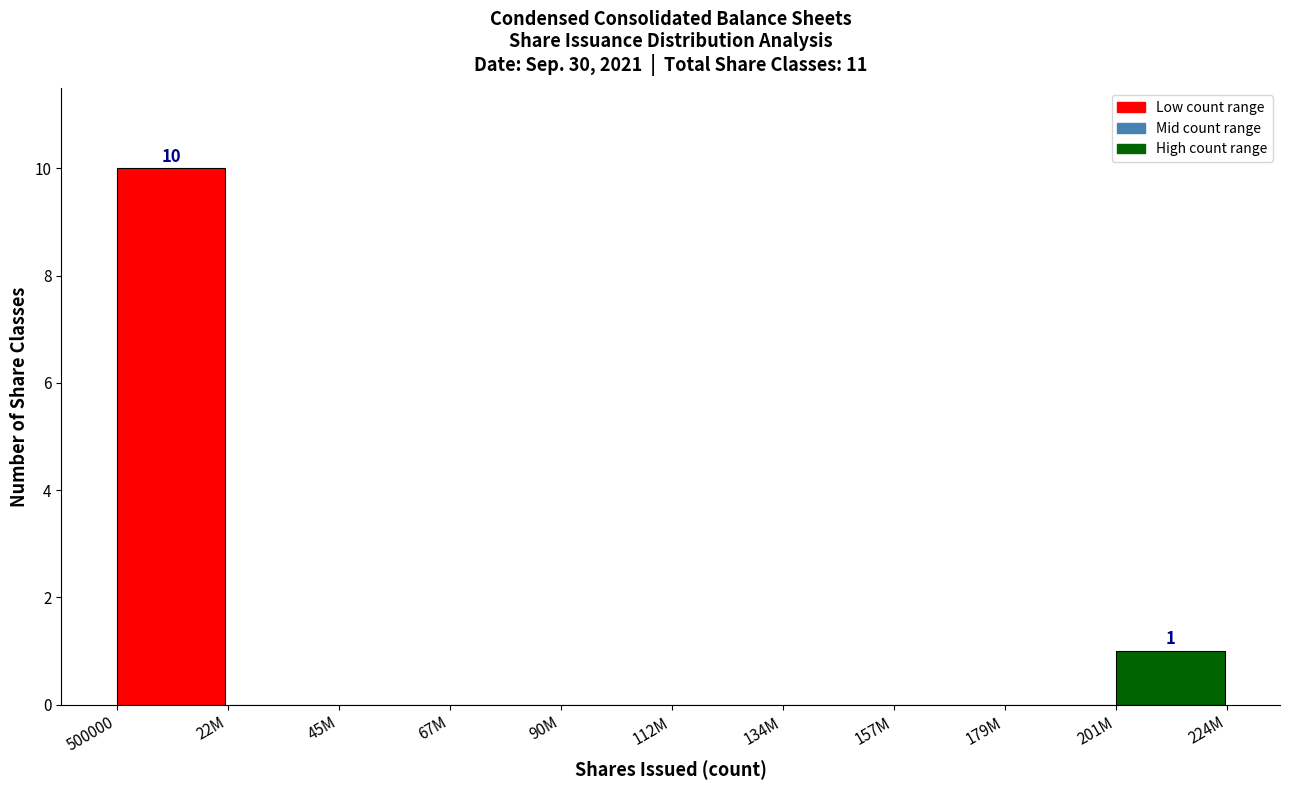

Reading right to left, extract all data points from this chart.

201M=1	179M=0	157M=0	134M=0	112M=0	90M=0	67M=0	45M=0	22M=0	500000=10